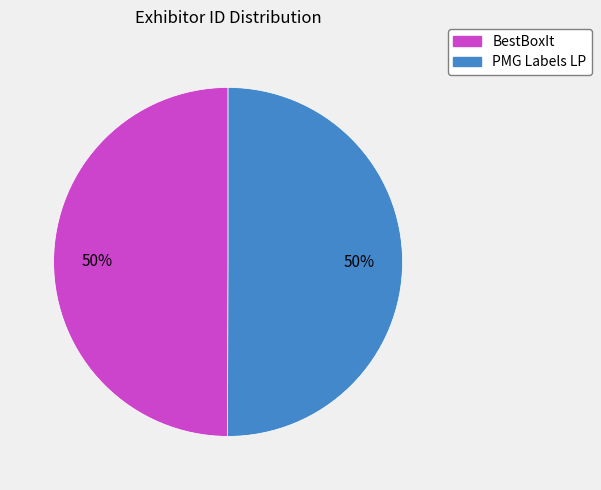

What percentage is the BestBoxIt slice, to the nearest percent?

50%